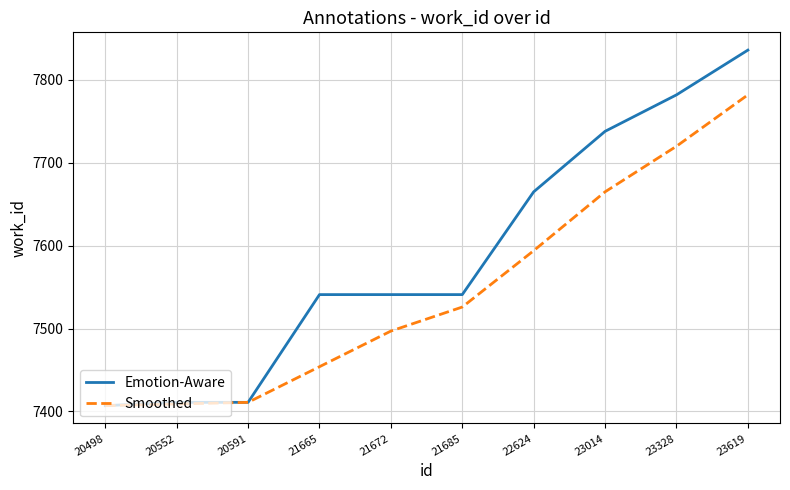

List the series in order of their overall mean, lowest first.

Smoothed, Emotion-Aware